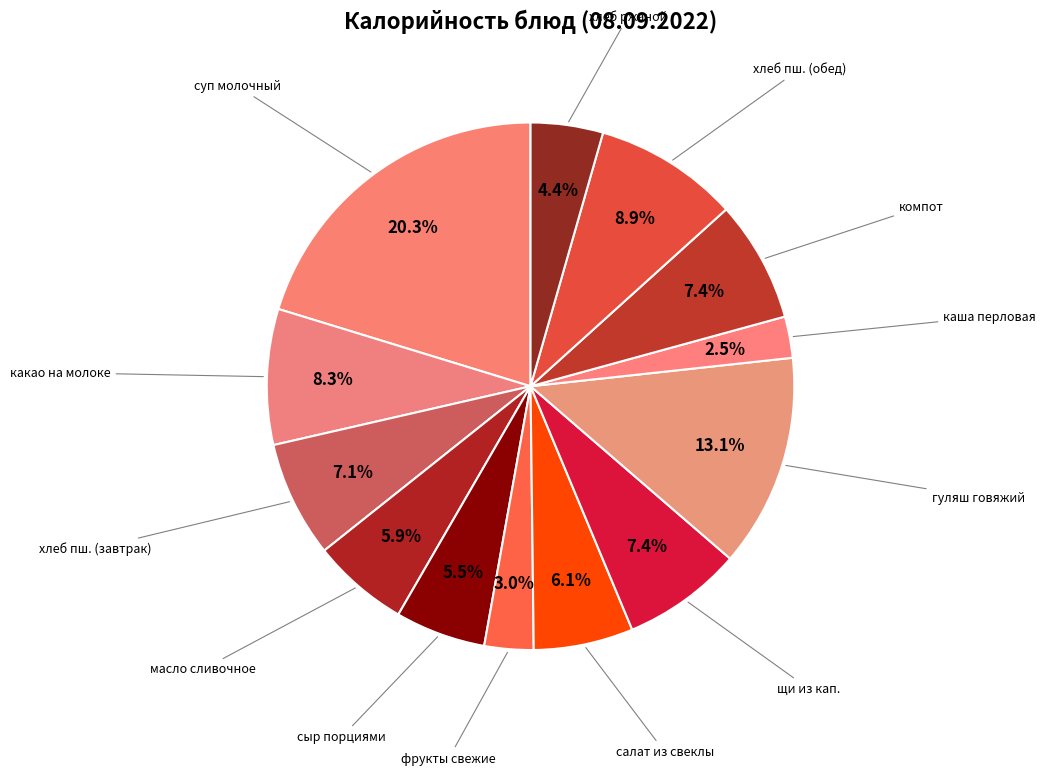

Which slice is the largest?

суп молочный с макаронами